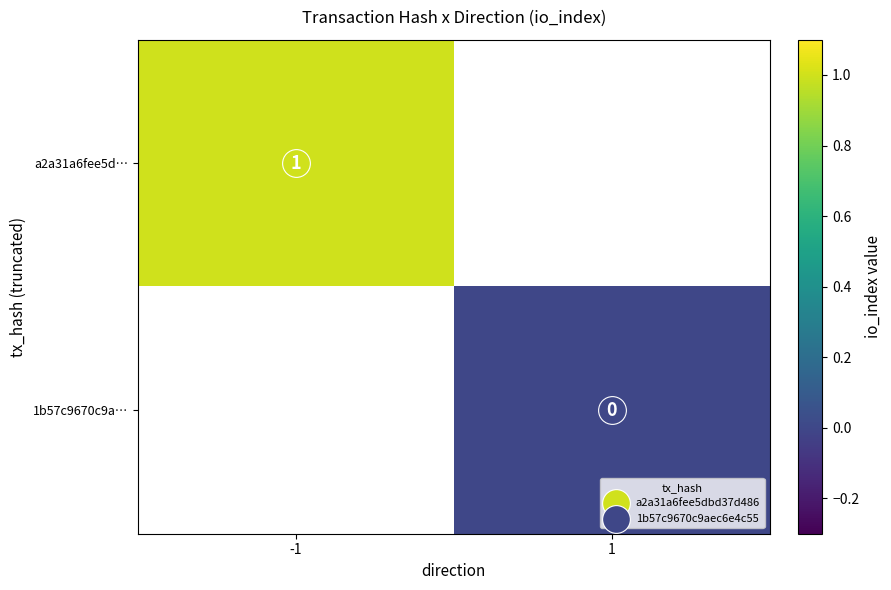

What is the maximum value for a2a31a6fee5d…?

1.0